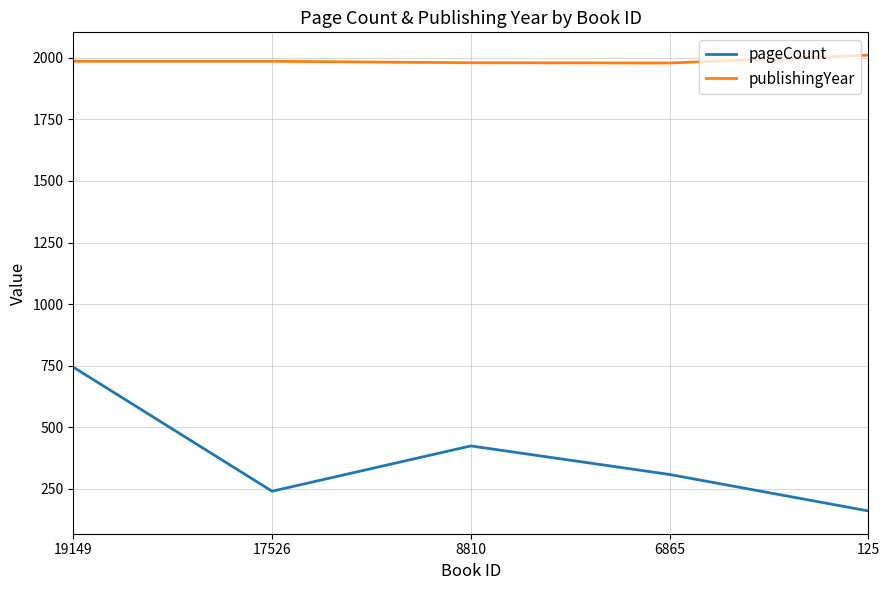

Rank the series at 8810 from highest to lowest value.

publishingYear, pageCount